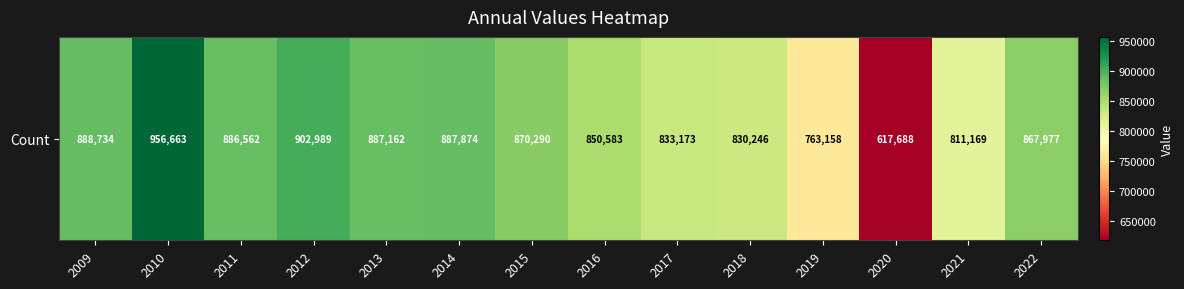

What is the change in value from 2011 to 2015?

-16272